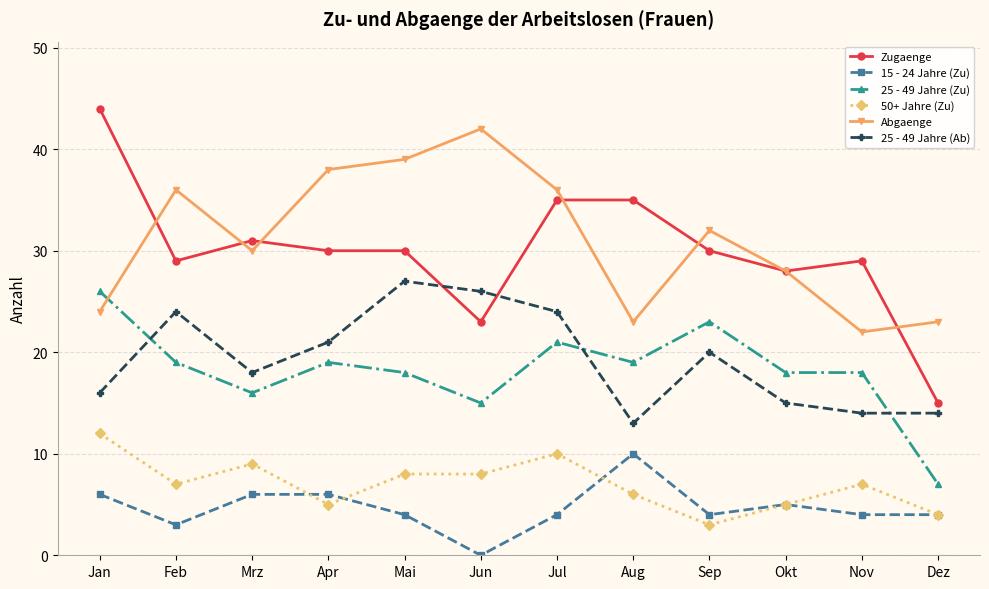

What is the label of the 3rd point from the right?

Okt